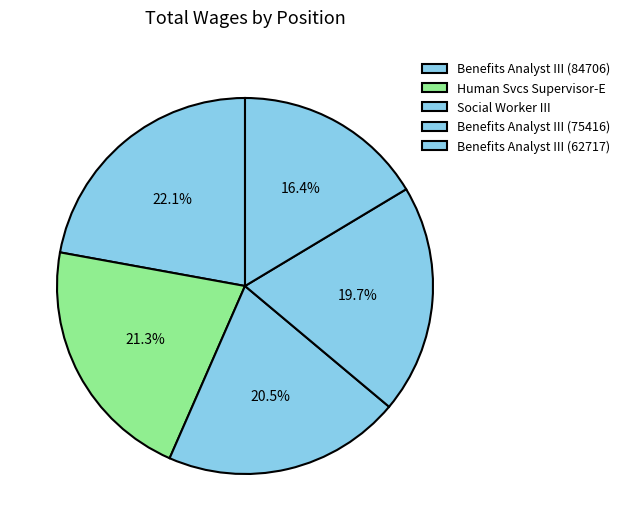

To the nearest percent, what percentage of the pie is Benefits Analyst III (84706)?

22%